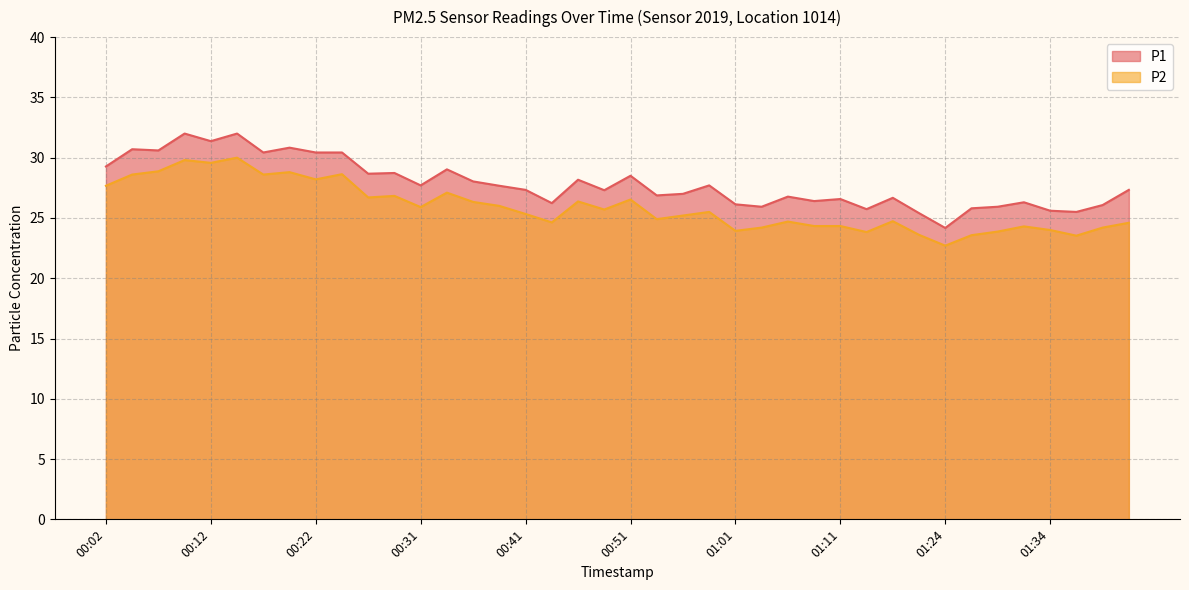

The value of P2 at 01:11 is 24.3. True or false?

True